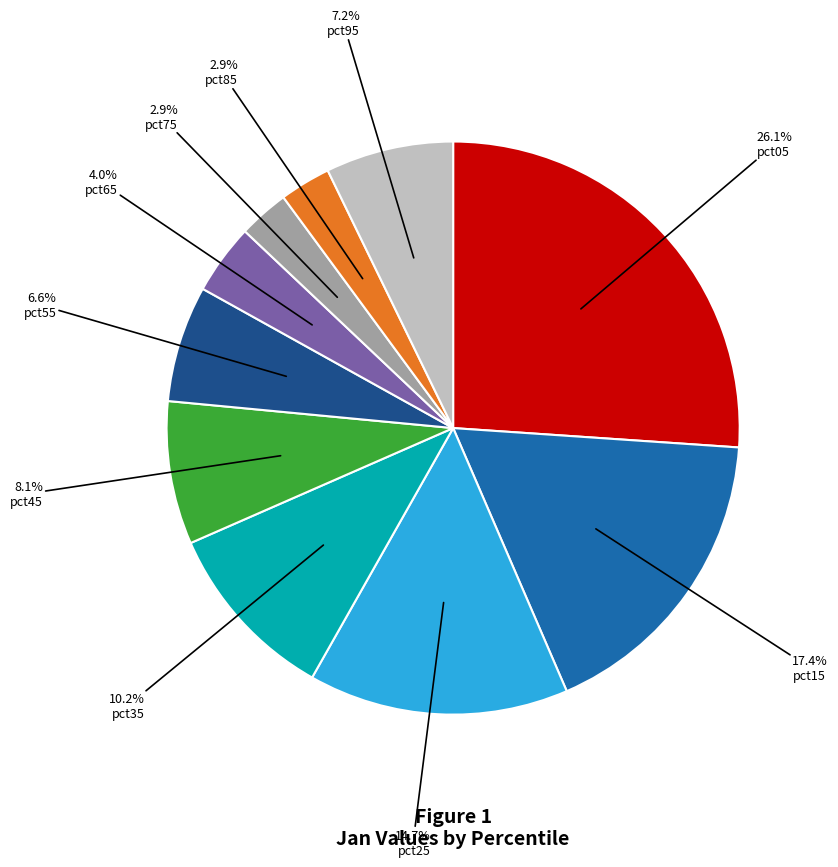

To the nearest percent, what is the difference between the largest and smallest slice percentages?

23%